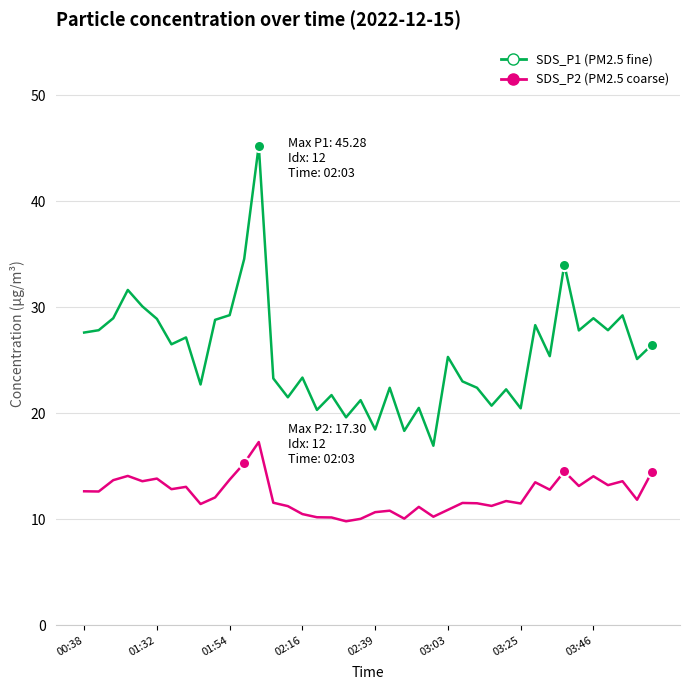

What is the maximum value shown in the chart?

45.3